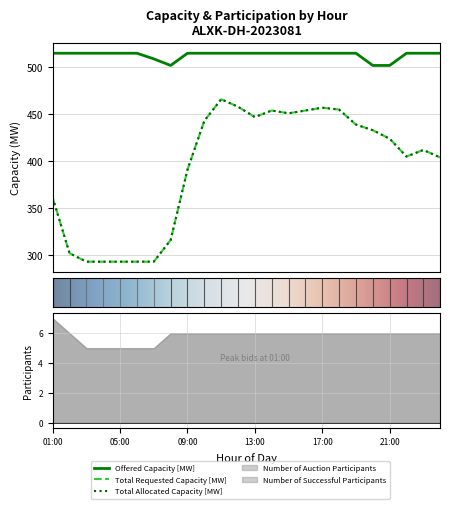

What position from the left is 01:00?

1